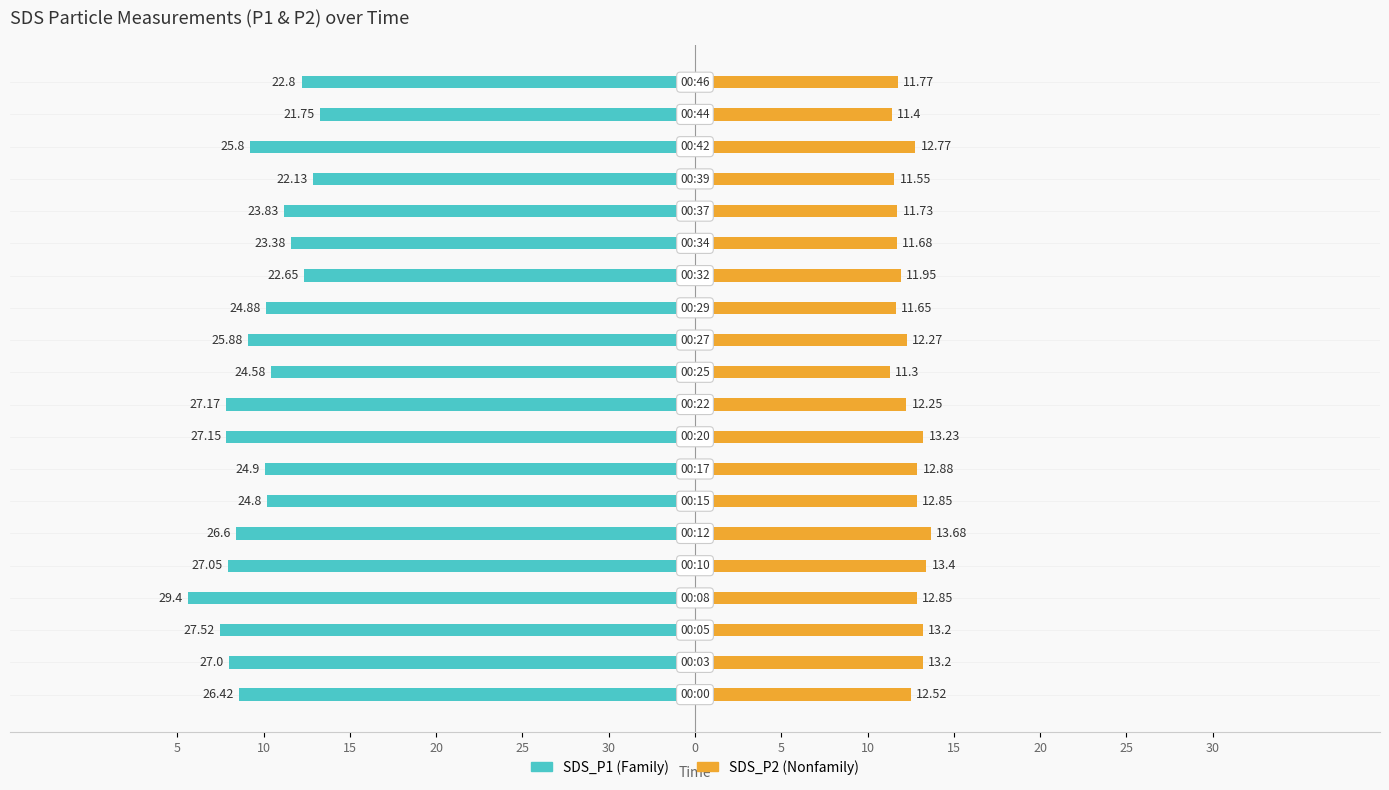

What is the value of the SDS_P2 bar at the 15th from the left?

11.7